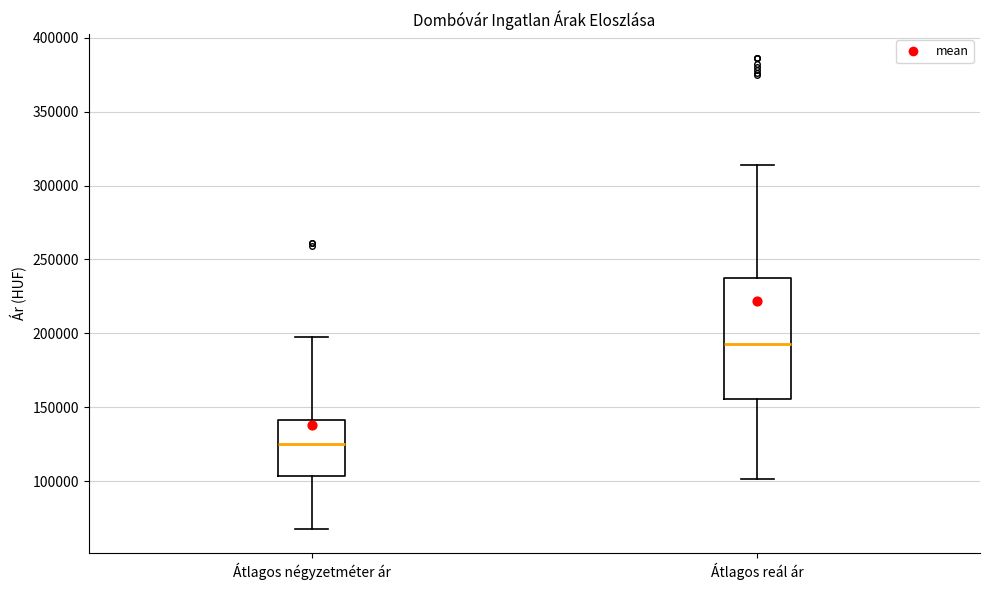

Reading left to right, transcribe this box plot: for each box, give where its median line is, the range the box spans, and where its two whiskers end, as read against the y-axis. The values are not printed on the chart, so give them approximately, as read against the axis.

Átlagos négyzetméter ár: median 125000, box 105000 to 140000, whiskers 70000 to 200000
Átlagos reál ár: median 195000, box 155000 to 235000, whiskers 100000 to 315000